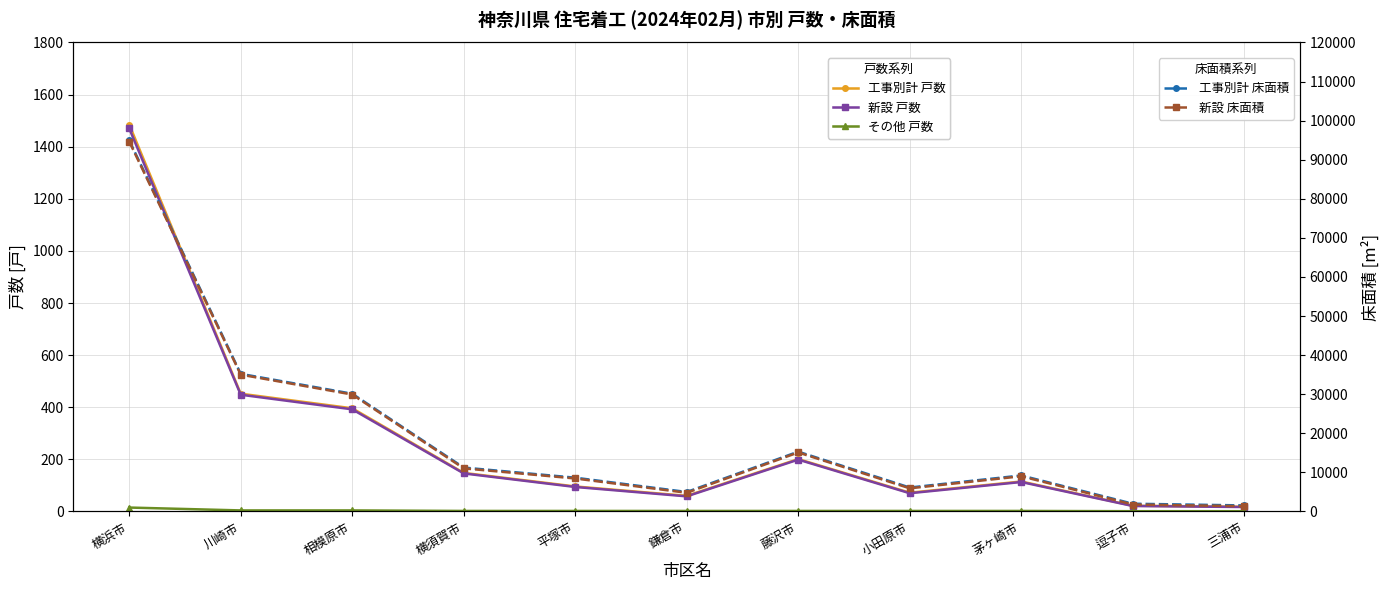

What is the difference between the maximum and second lowest values in the その他 戸数 series?

14